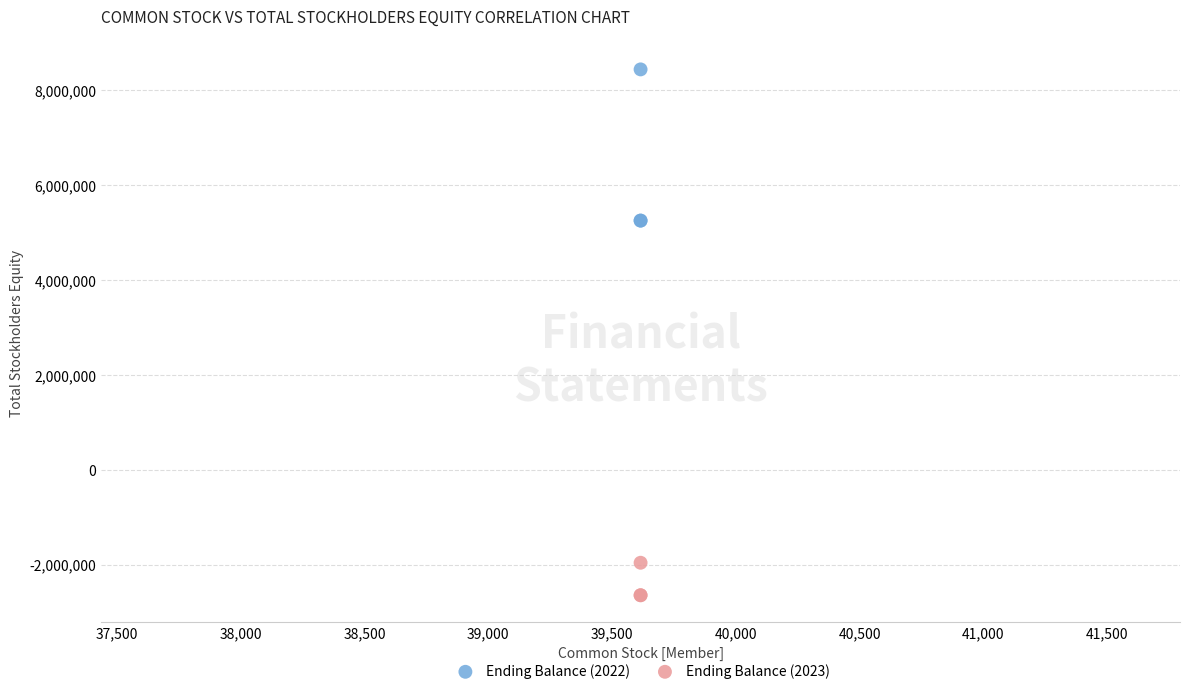

Which series contains the highest Y value?

Ending Balance (2022)